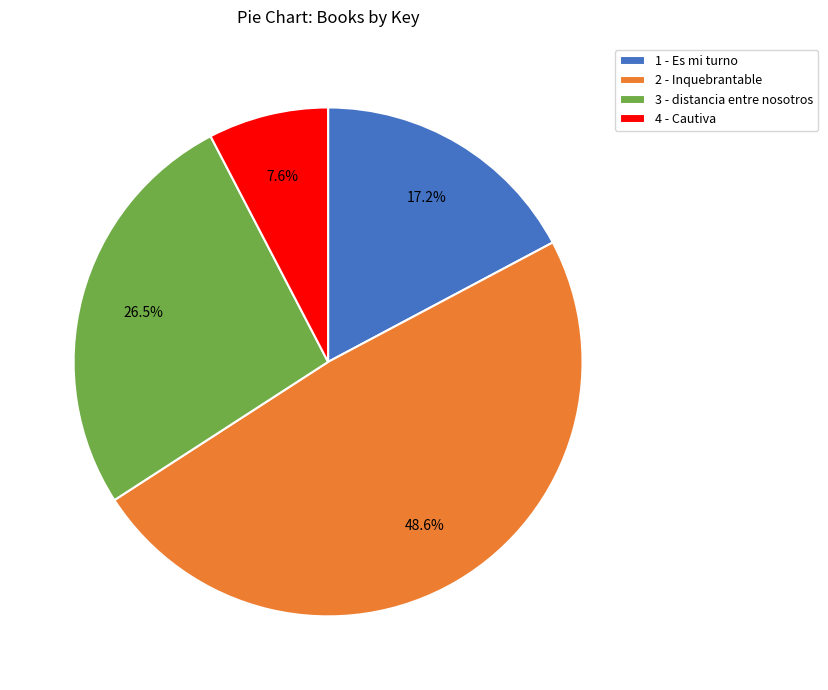

To the nearest percent, what is the difference between the largest and smallest slice percentages?

41%